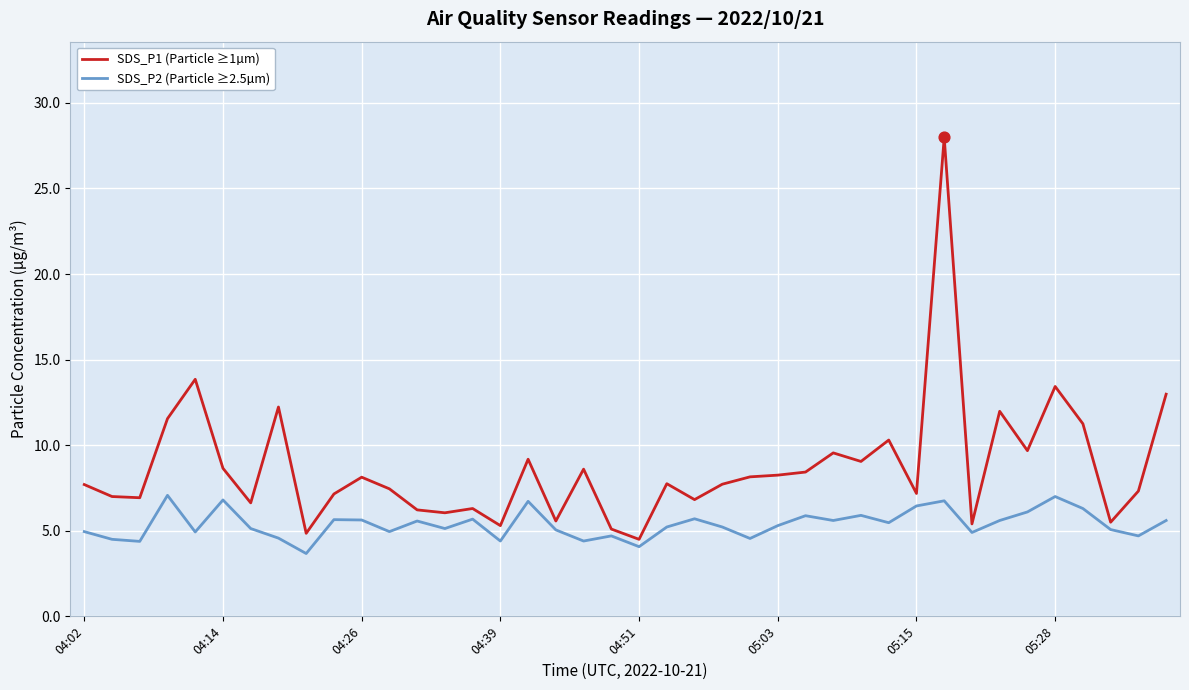

What is the difference between the maximum and minimum values in the SDS_P2 (Particle ≥2.5µm) series?

3.4